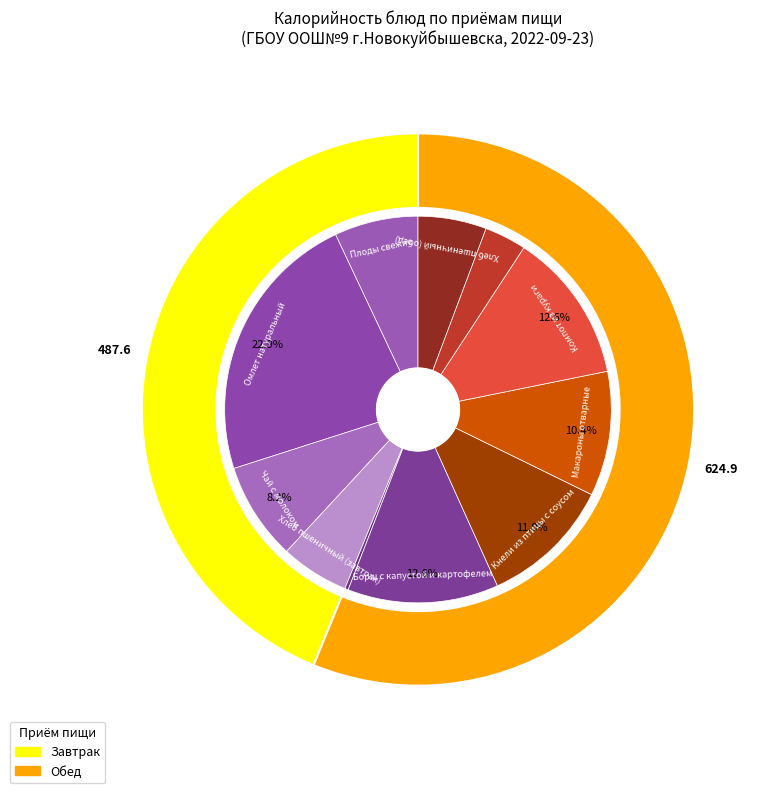

Count the number of slices in the pie.

11